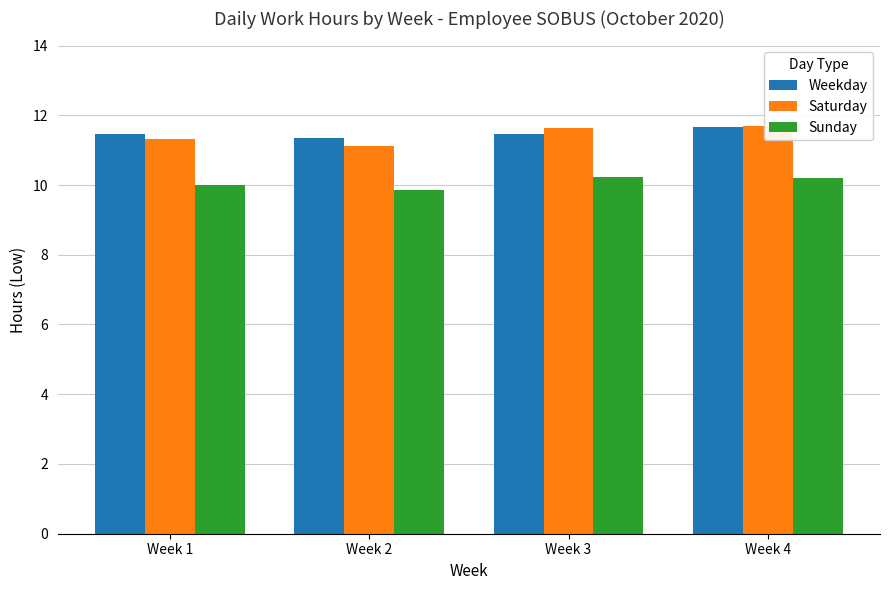

How many distinct data groups are displayed?

3